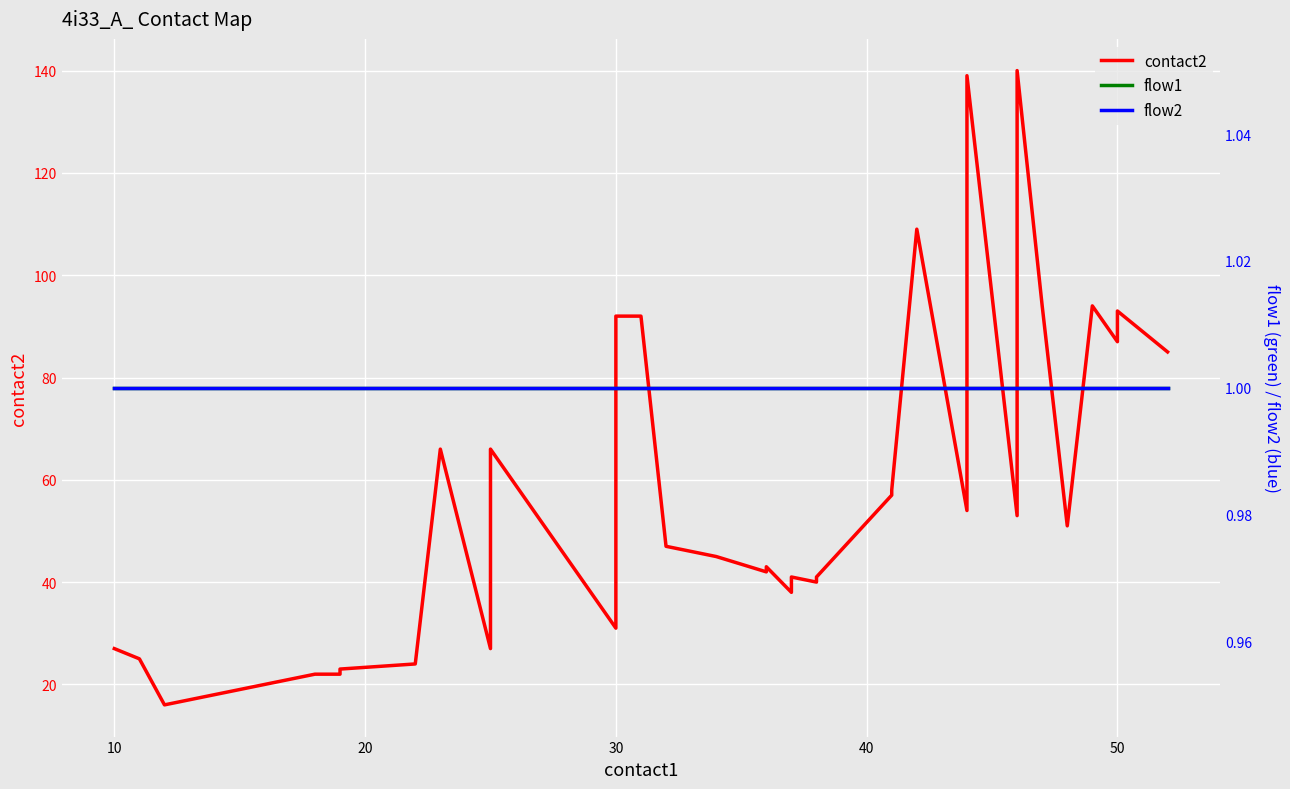

What is the minimum value shown in the chart?

1